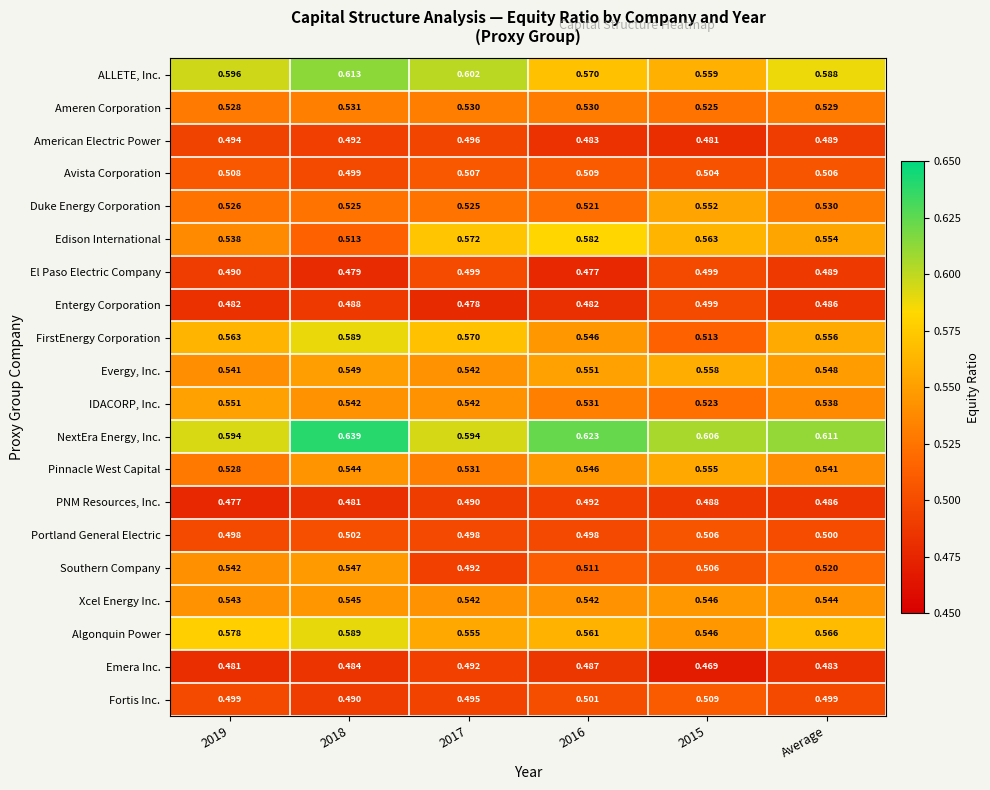

Which series has the largest total across all categories?

NextEra Energy, Inc.